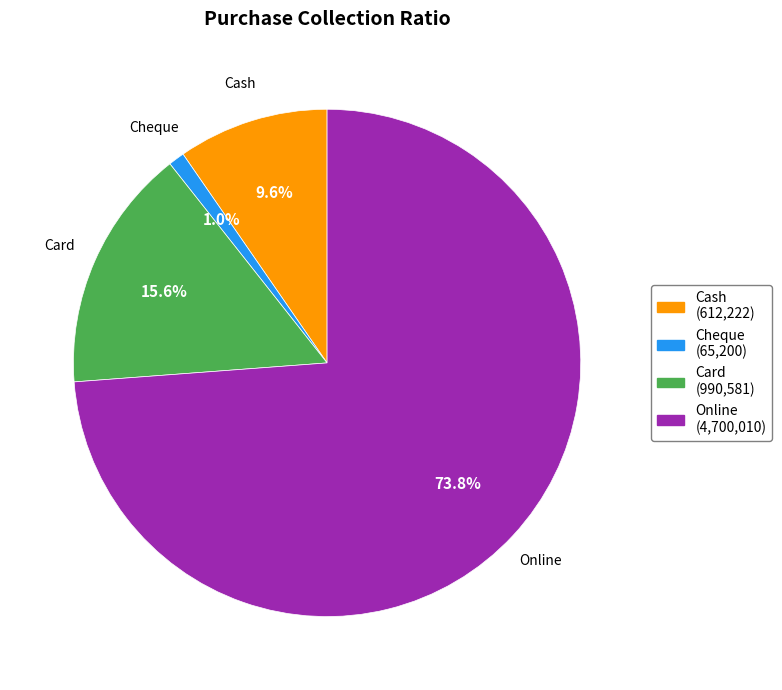

Is the sum of Online and Card greater than half?

Yes